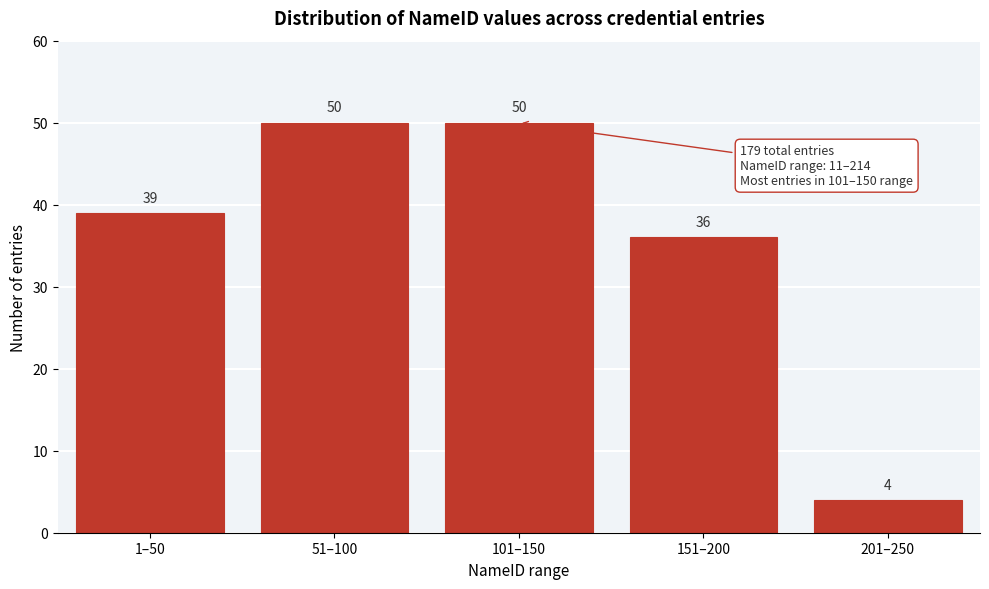

Reading left to right, list all the values displayed in this chart.

39	50	50	36	4